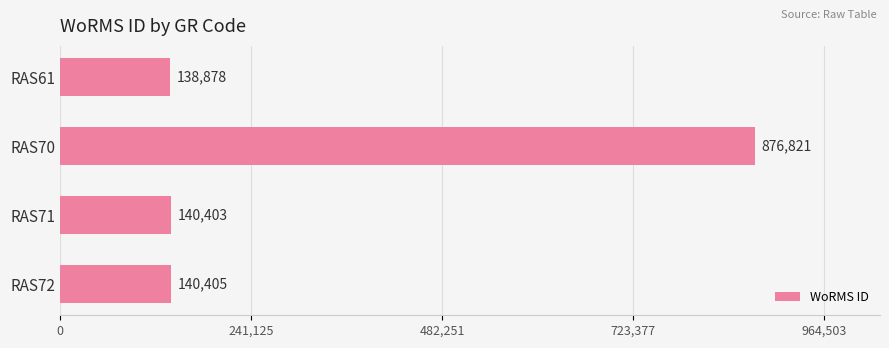

The chart shows a value of 140405 at RAS72. True or false?

True